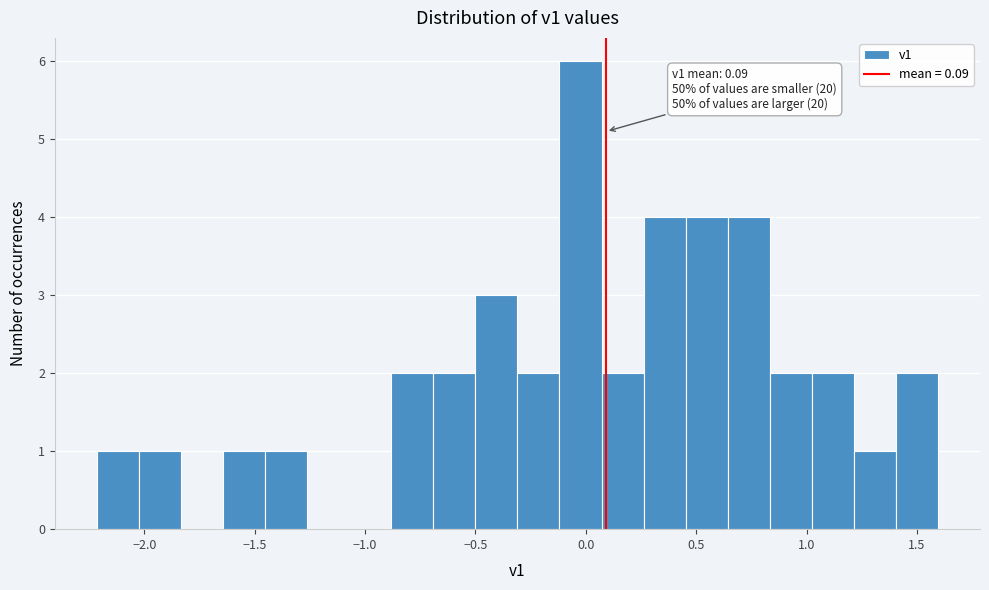

Read against the x-axis, roughly where is the centre of the tallest bar?

0.00